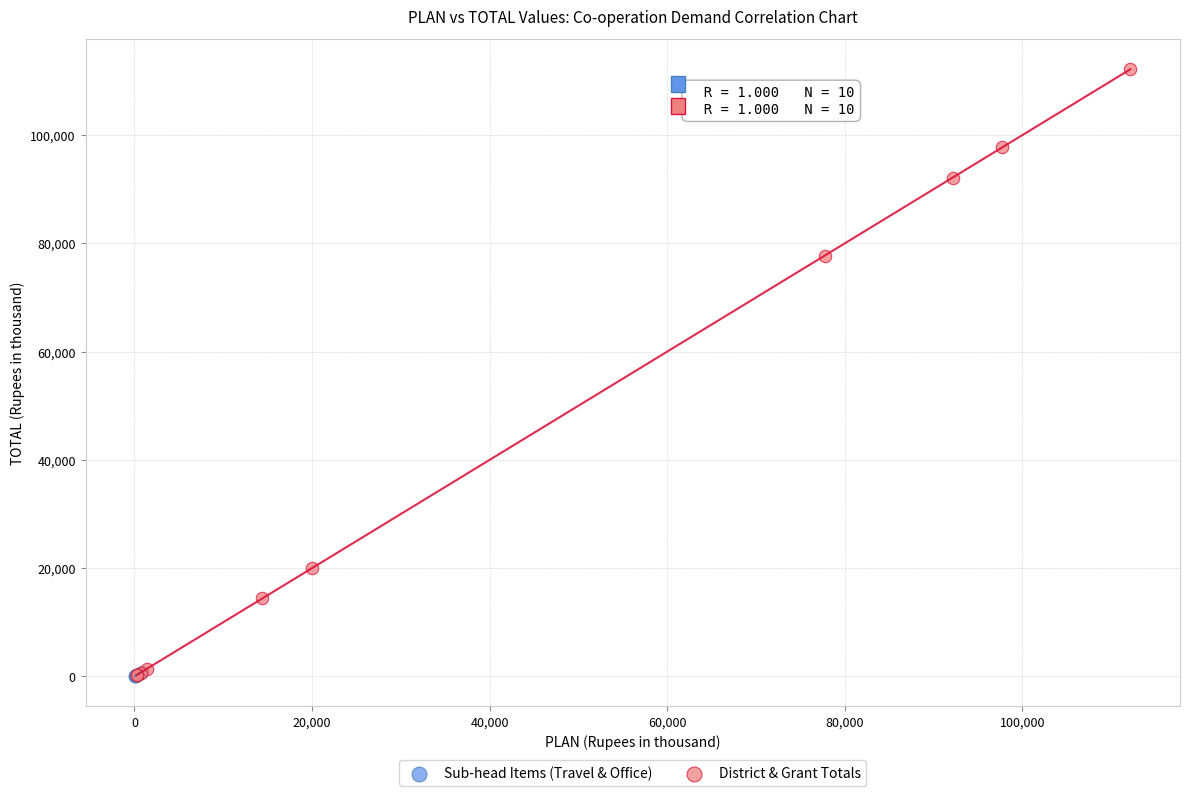

What are all the series names shown in the legend?

Sub-head Items (Travel & Office), District & Grant Totals